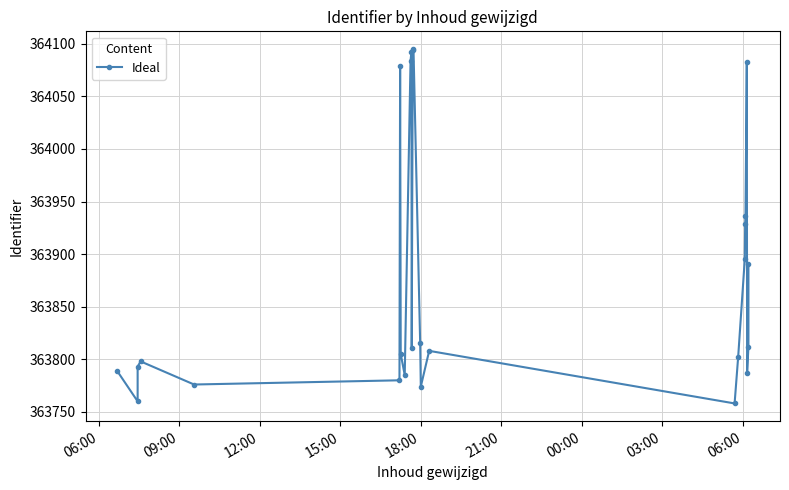

How many interior local peaks (higher than both neighbors) does the data have?

6